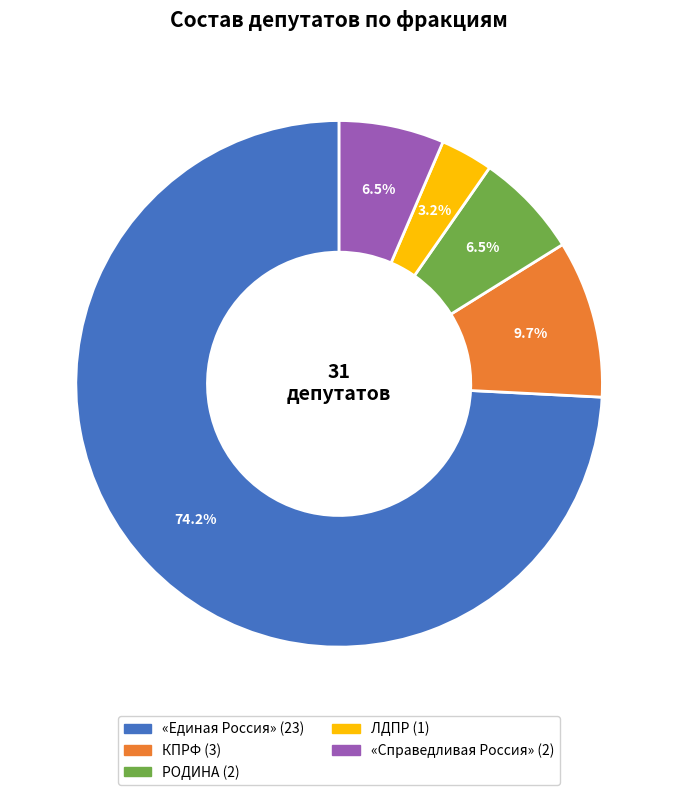

Which category has the biggest portion of the pie?

«Единая Россия»